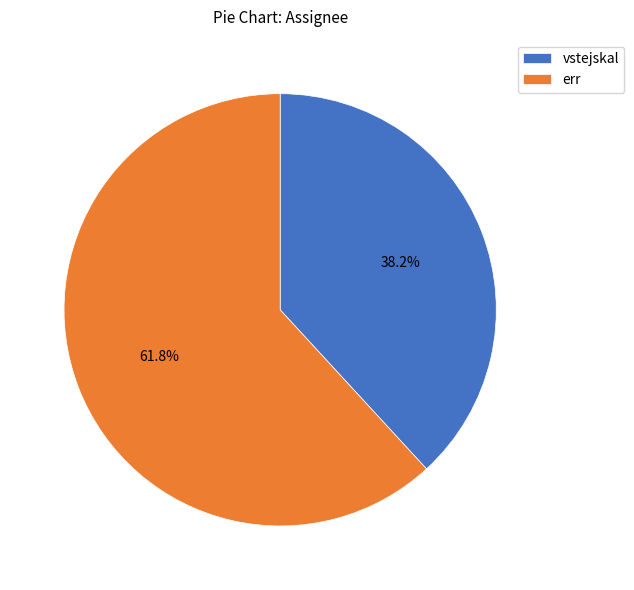

The vstejskal slice represents 38% of the pie. True or false?

True